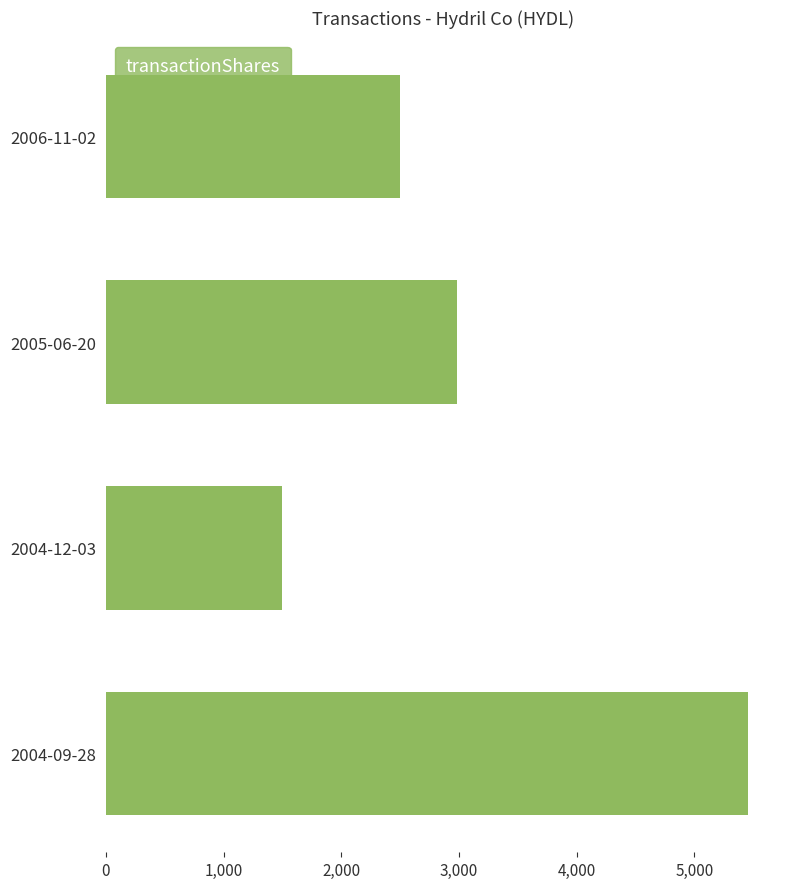

What is the difference between the maximum and minimum values?

3954